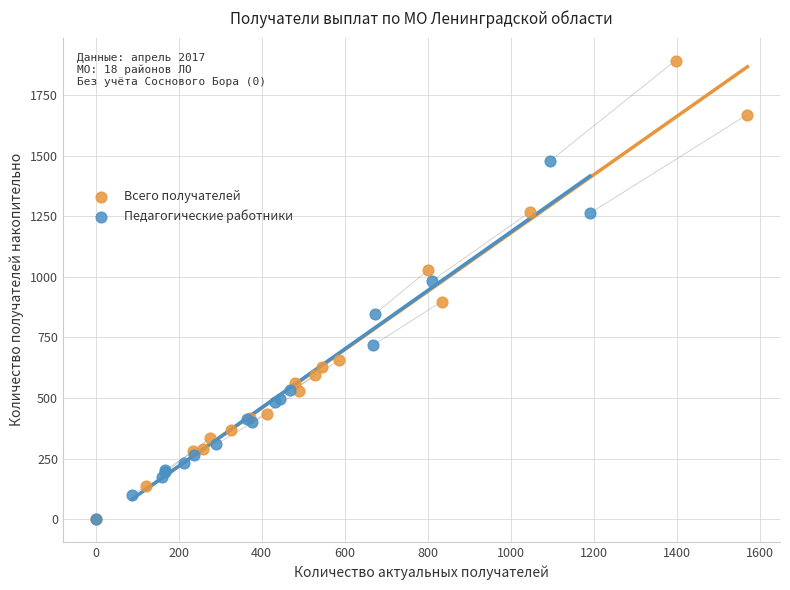

Which series has the largest Y range (max minus min)?

Всего получателей